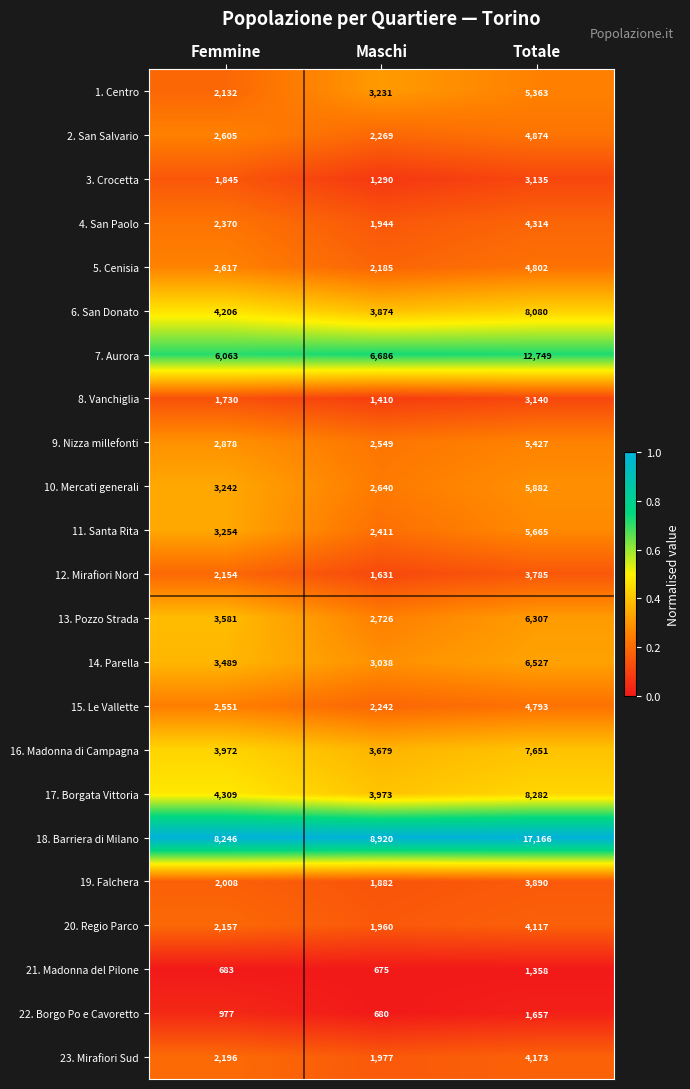

At which category is the sum across all series the highest?

Totale